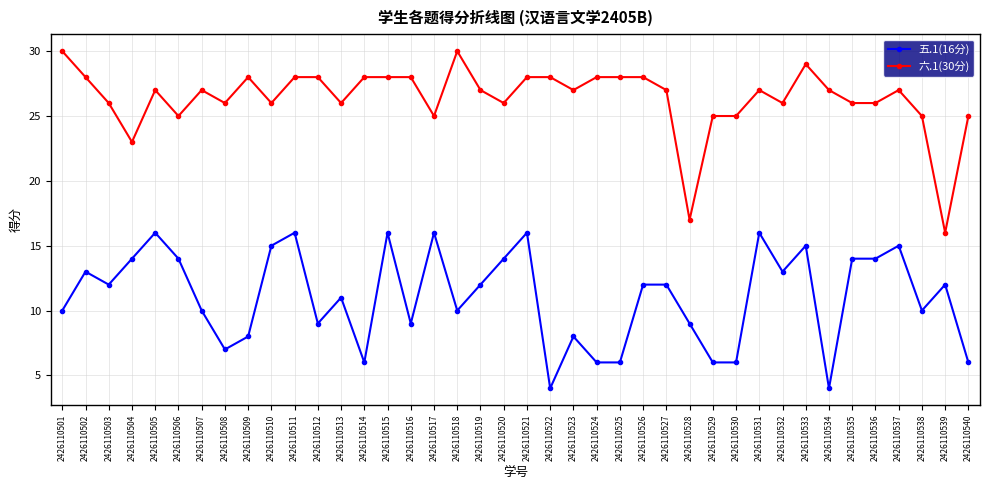

True or false: 五.1(16分) has more than 2 points higher than both neighbors.

True